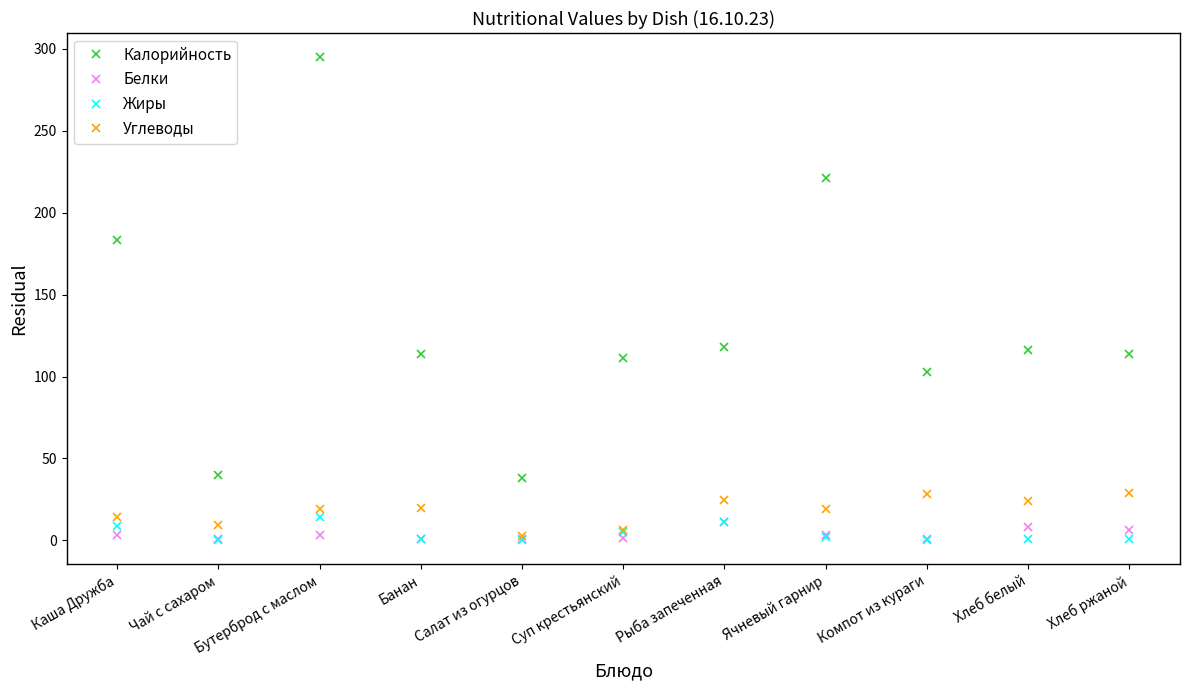

At which category is the sum across all series the highest?

Бутерброд с маслом